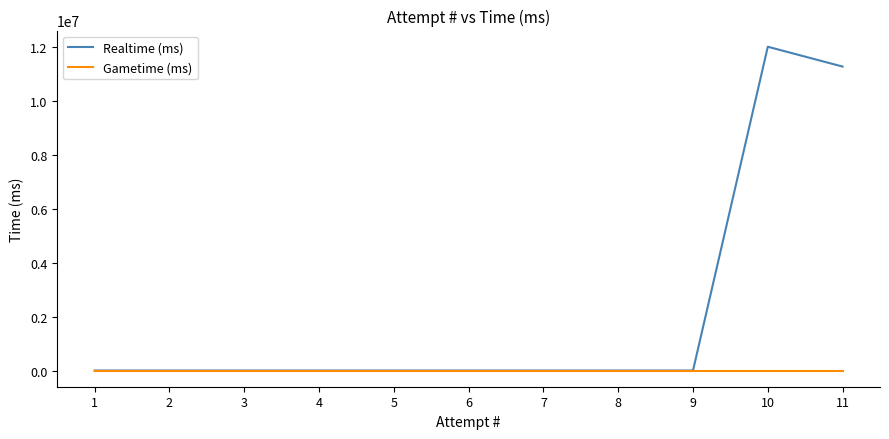

Is this an area chart (filled region under the line)?

No